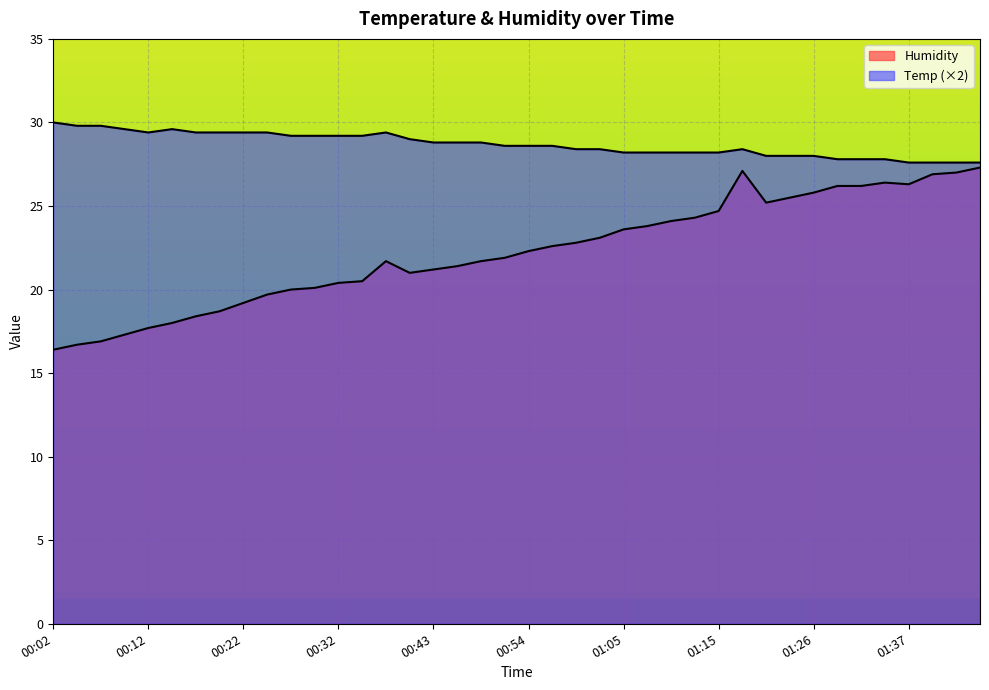

How many data points does each series have?

40